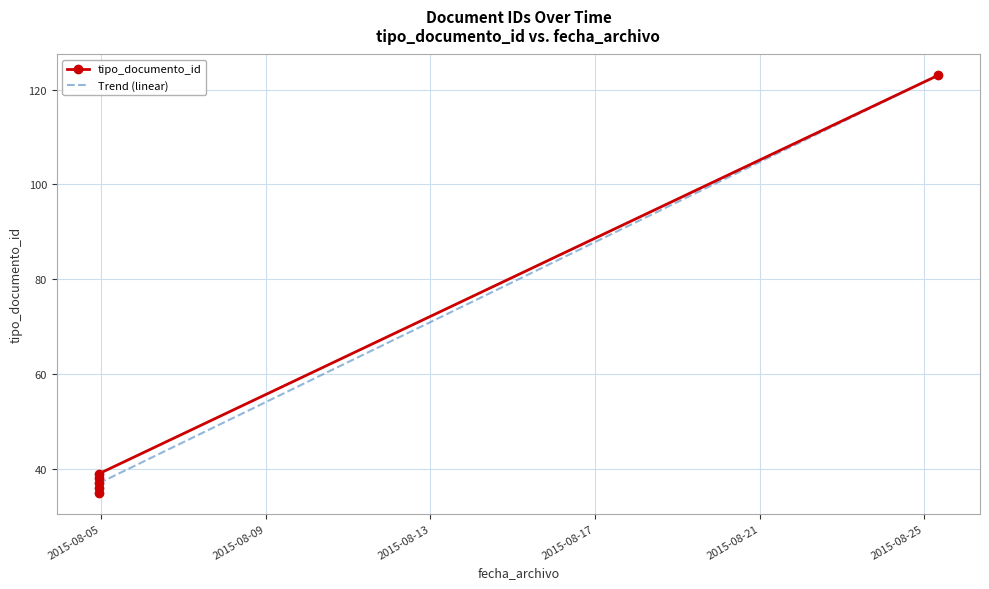

Between 2015-08-05 and 2015-08-25, which series saw the biggest shift?

tipo_documento_id